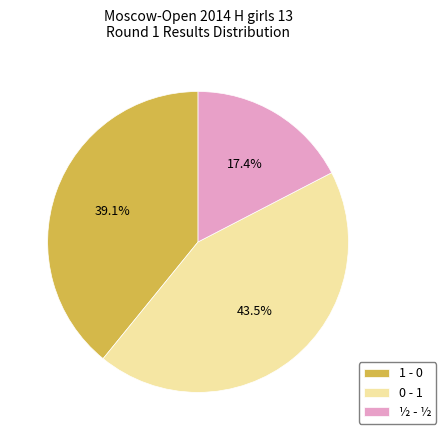

Between 0 - 1 and ½ - ½, which is larger?

0 - 1